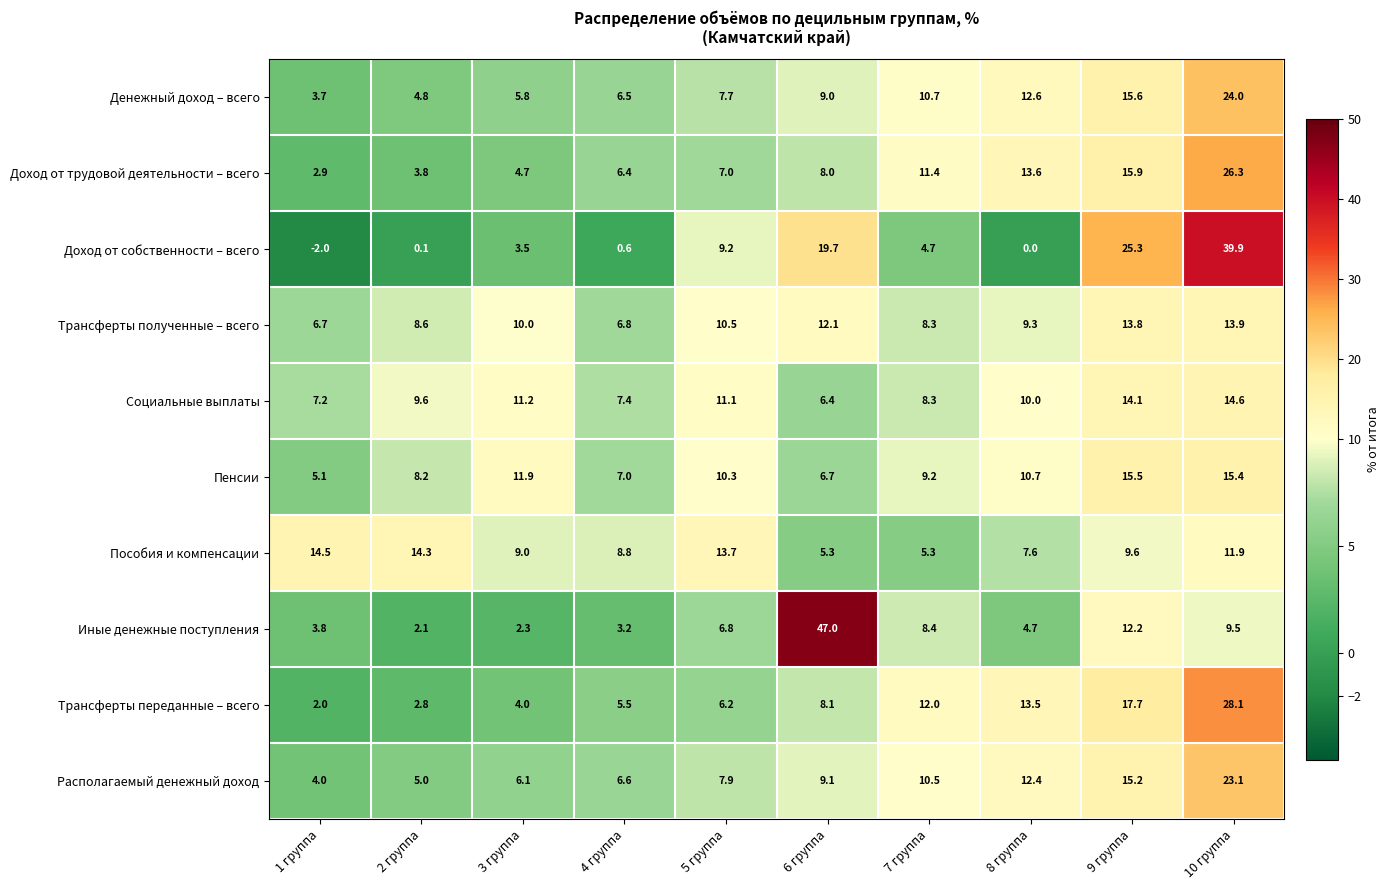

Read the Трансферты полученные – всего value at 5 группа.

10.5